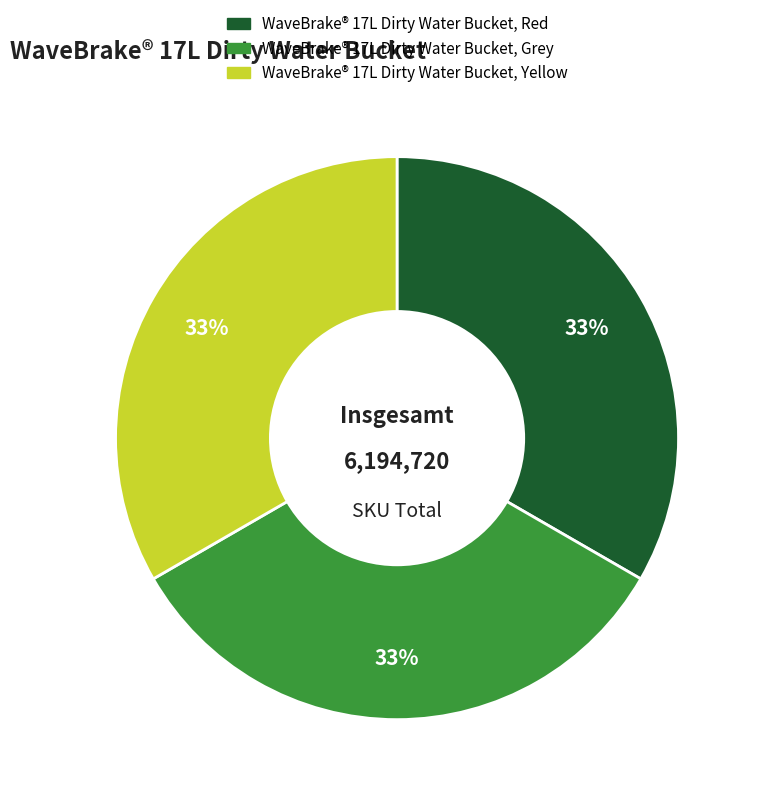

The WaveBrake® 17L Dirty Water Bucket, Yellow slice represents 26% of the pie. True or false?

False